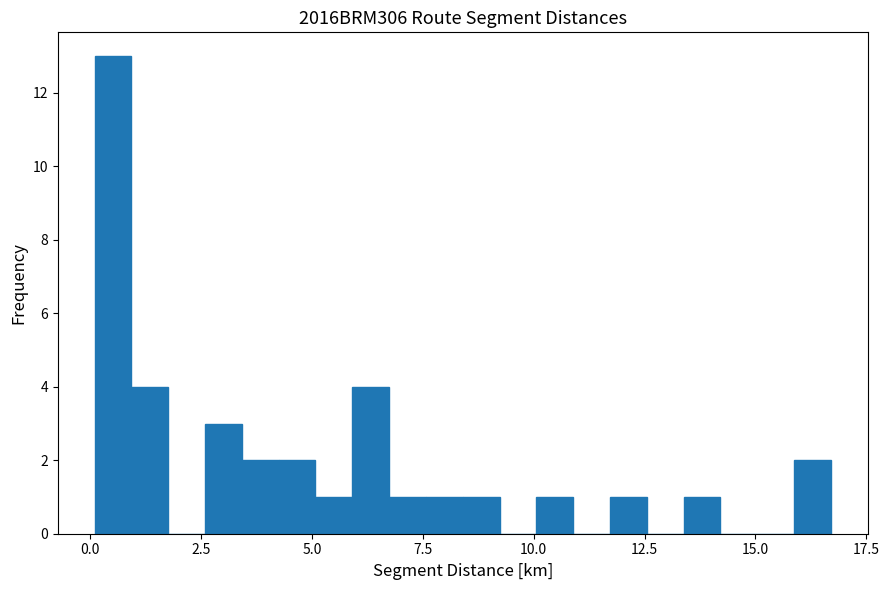

Around what value on the x-axis is the tallest bar? Give the approximate position of its centre, as read against the axis.

0.5